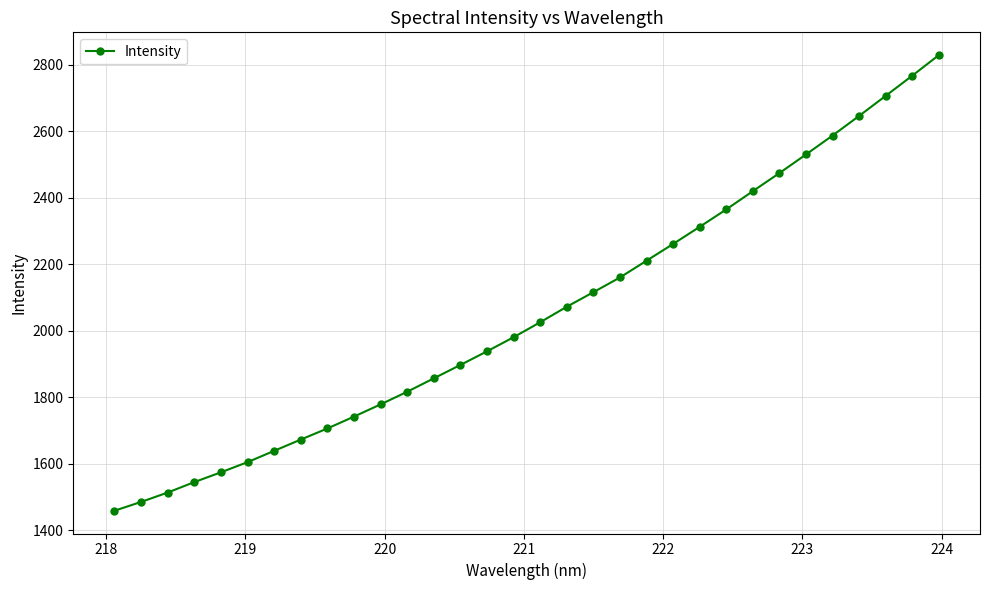

Reading right to left, list all the values displayed in this chart.

2828.7	2766.8	2706.2	2645.9	2586.9	2530.0	2474.0	2419.7	2364.8	2312.5	2261.0	2210.6	2160.2	2115.9	2072.2	2025.6	1980.6	1938.2	1897.2	1857.0	1816.7	1778.7	1741.9	1706.3	1672.9	1639.0	1605.0	1574.5	1545.1	1513.6	1485.4	1458.9